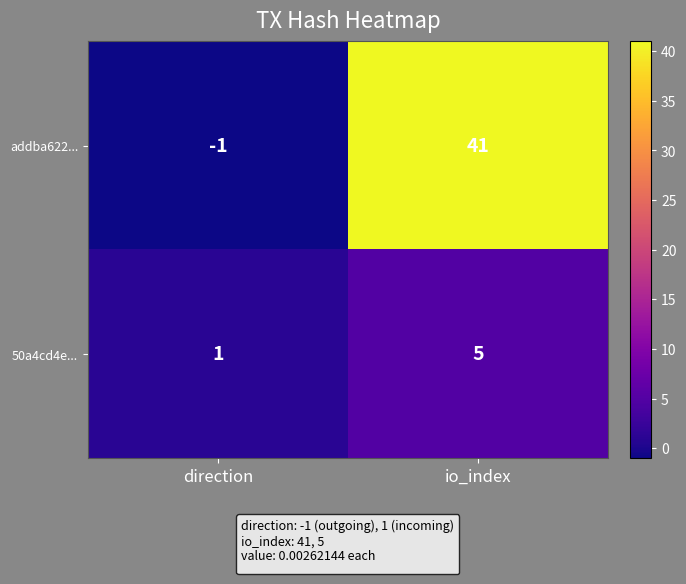

Rank the series by their average value, from lowest to highest.

50a4cd4e..., addba622...